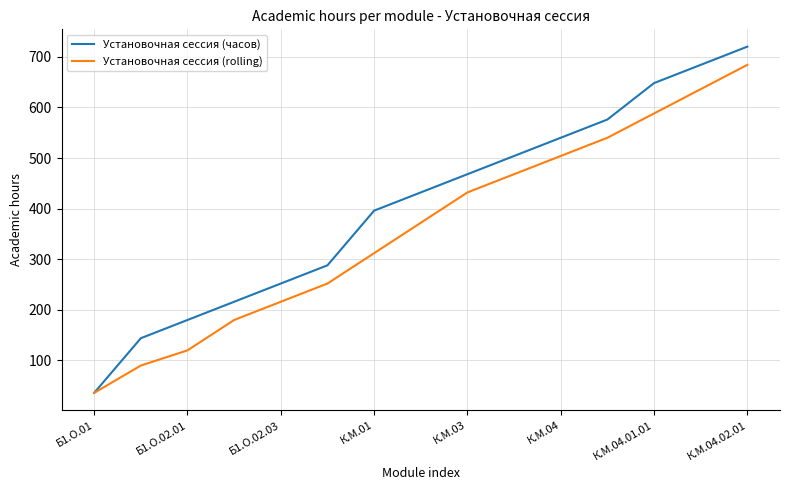

Which series has the largest total across all categories?

Установочная сессия (часов)